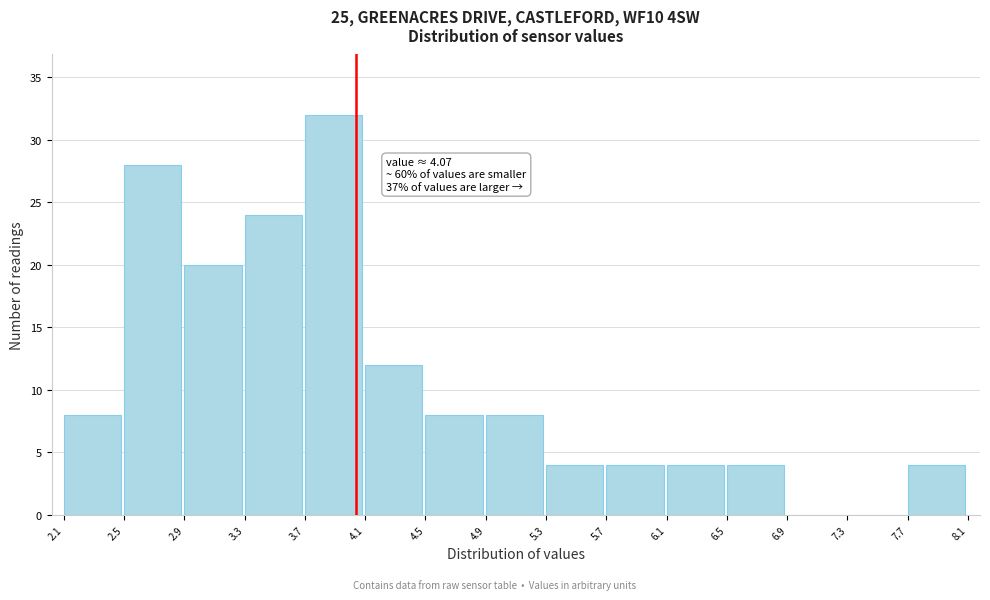

Which range on the x-axis has the tallest bar?

3.7 to 4.1